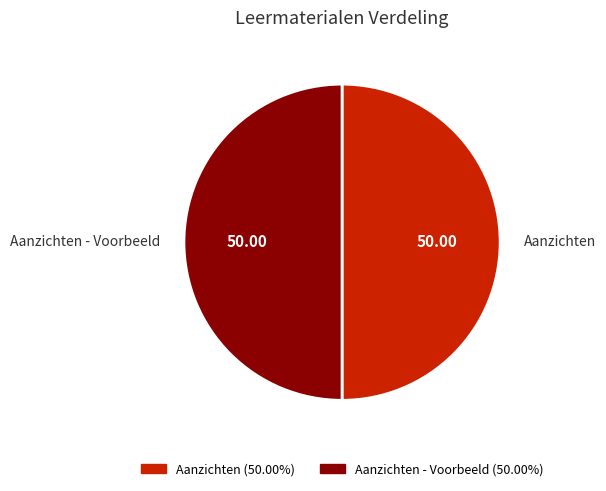

Is the sum of Aanzichten - Voorbeeld and Aanzichten greater than half?

Yes